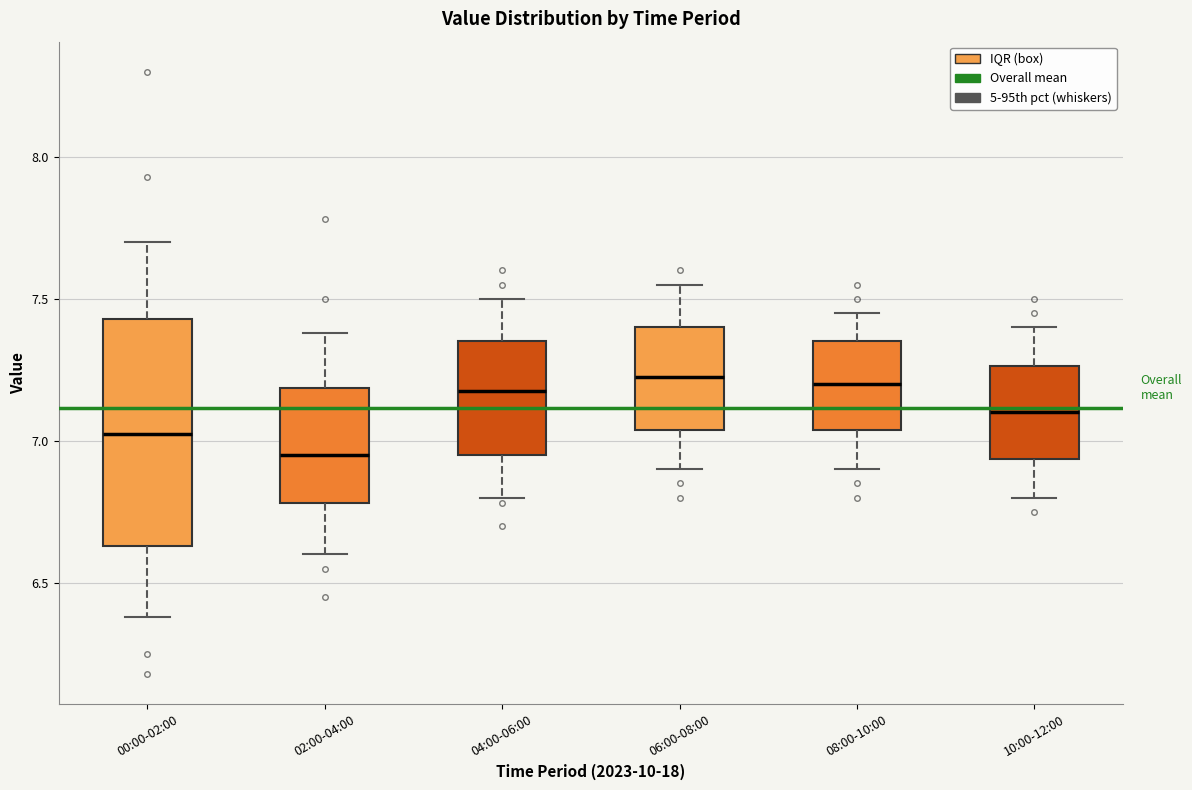

Reading left to right, transcribe this box plot: for each box, give where its median line is, the range the box spans, and where its two whiskers end, as read against the y-axis. The values are not printed on the chart, so give them approximately, as read against the axis.

00:00-02:00: median 7.05, box 6.65 to 7.45, whiskers 6.40 to 7.70
02:00-04:00: median 6.95, box 6.80 to 7.20, whiskers 6.60 to 7.40
04:00-06:00: median 7.20, box 6.95 to 7.35, whiskers 6.80 to 7.50
06:00-08:00: median 7.25, box 7.05 to 7.40, whiskers 6.90 to 7.55
08:00-10:00: median 7.20, box 7.05 to 7.35, whiskers 6.90 to 7.45
10:00-12:00: median 7.10, box 6.95 to 7.25, whiskers 6.80 to 7.40